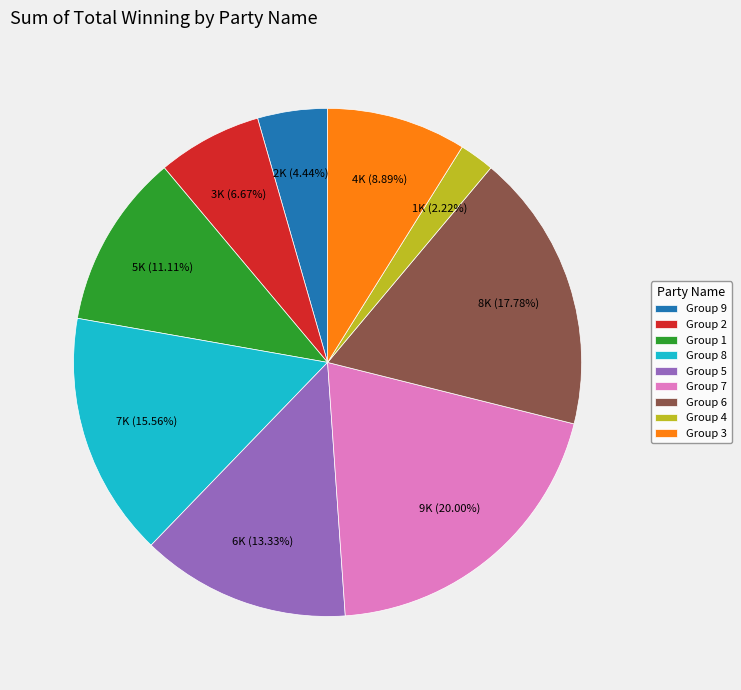

How many slices are in this pie chart?

9